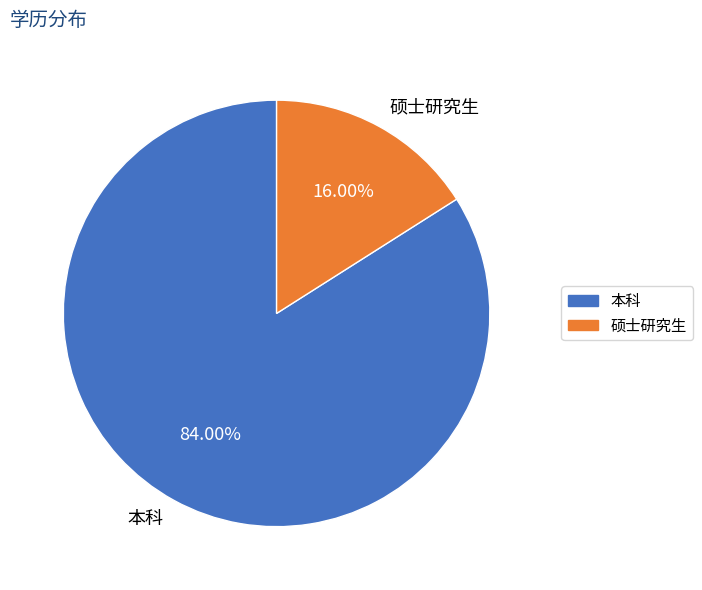

To the nearest percent, what is the difference between the 硕士研究生 and 本科 slice percentages?

68%